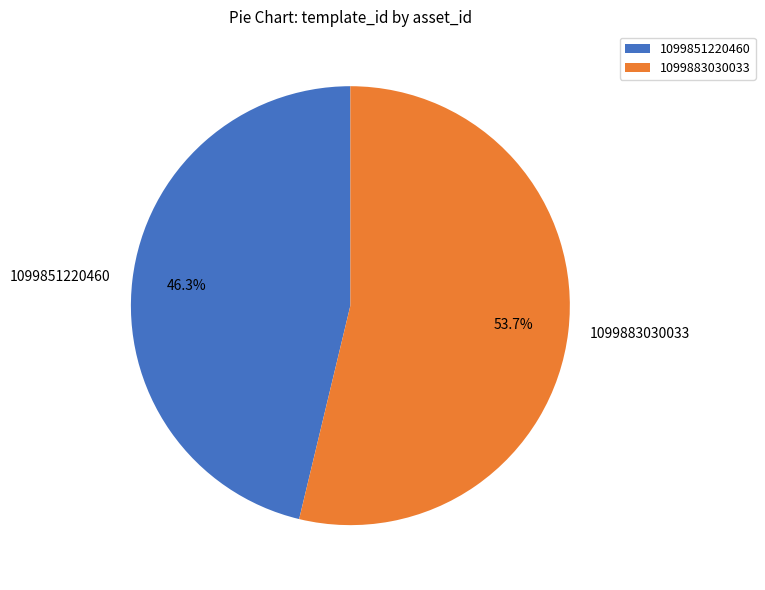

Which category has the smallest portion of the pie?

1099851220460